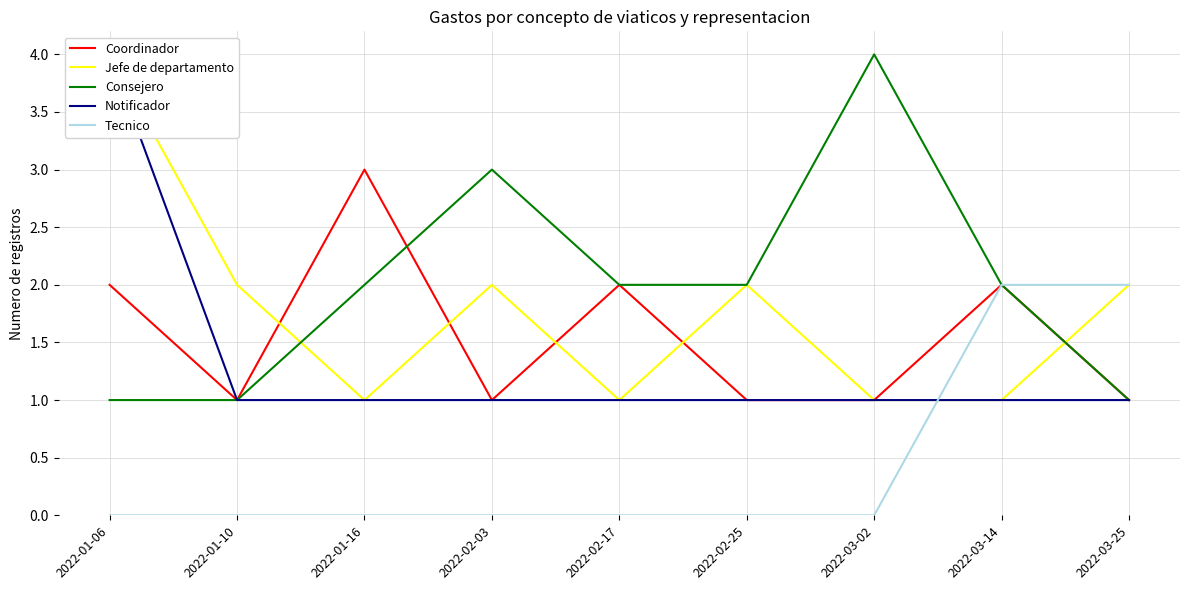

At which category is the sum across all series the highest?

2022-01-06